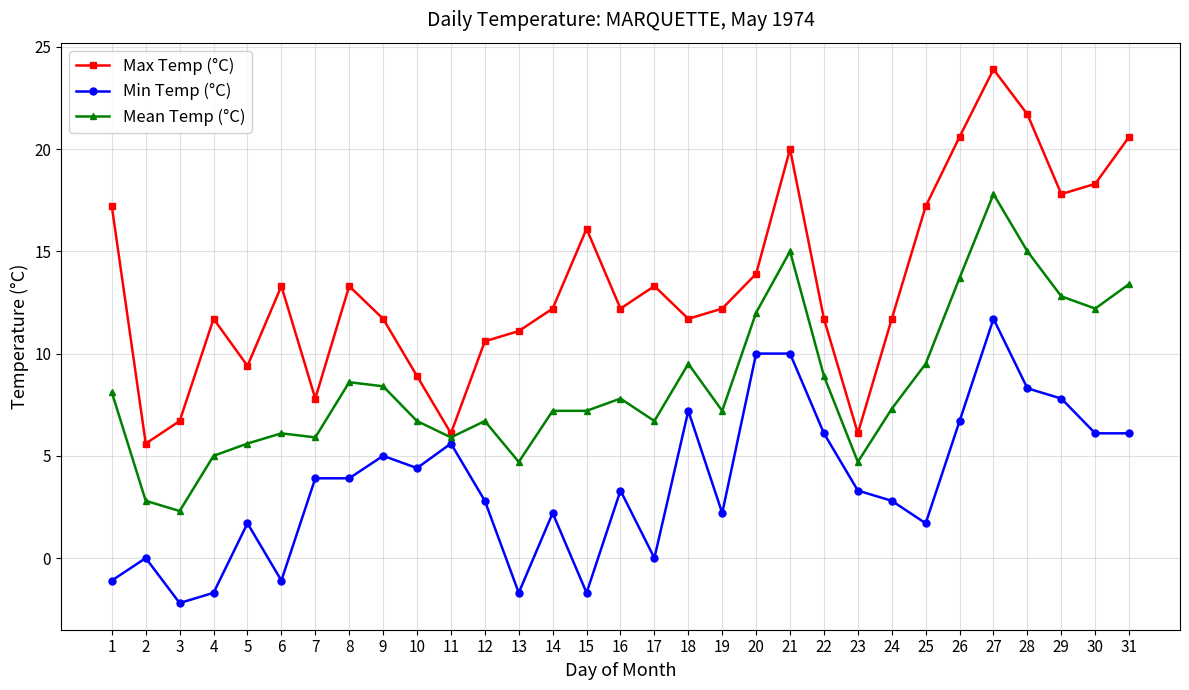

Which series has the largest range (max minus min)?

Max Temp (°C)